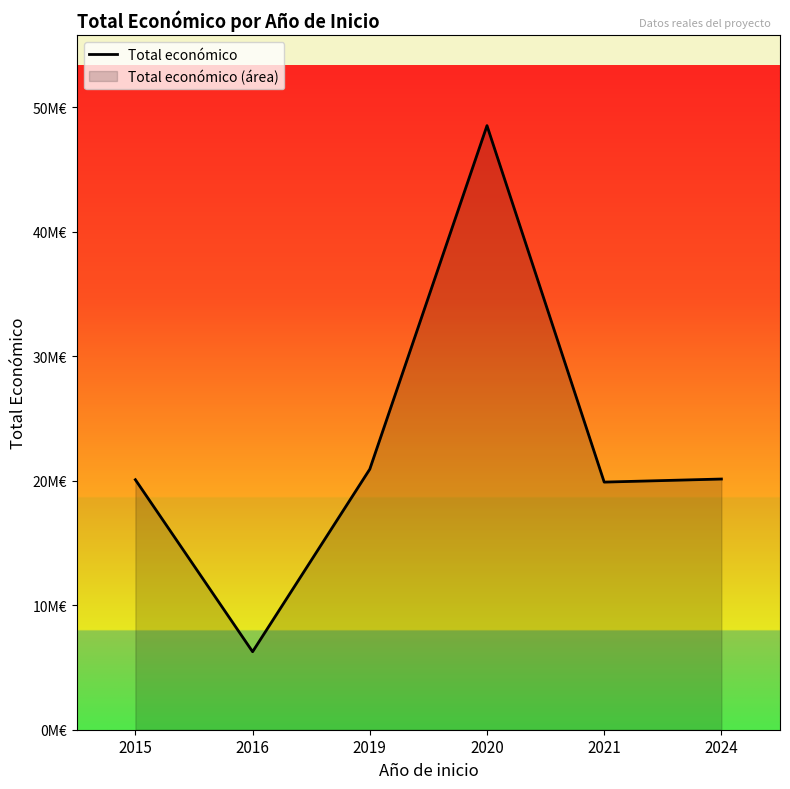

Reading left to right, what are all the values shown in this chart?

2015=20088175	2016=6267994	2019=20935011	2020=48538338	2021=19896326	2024=20143023